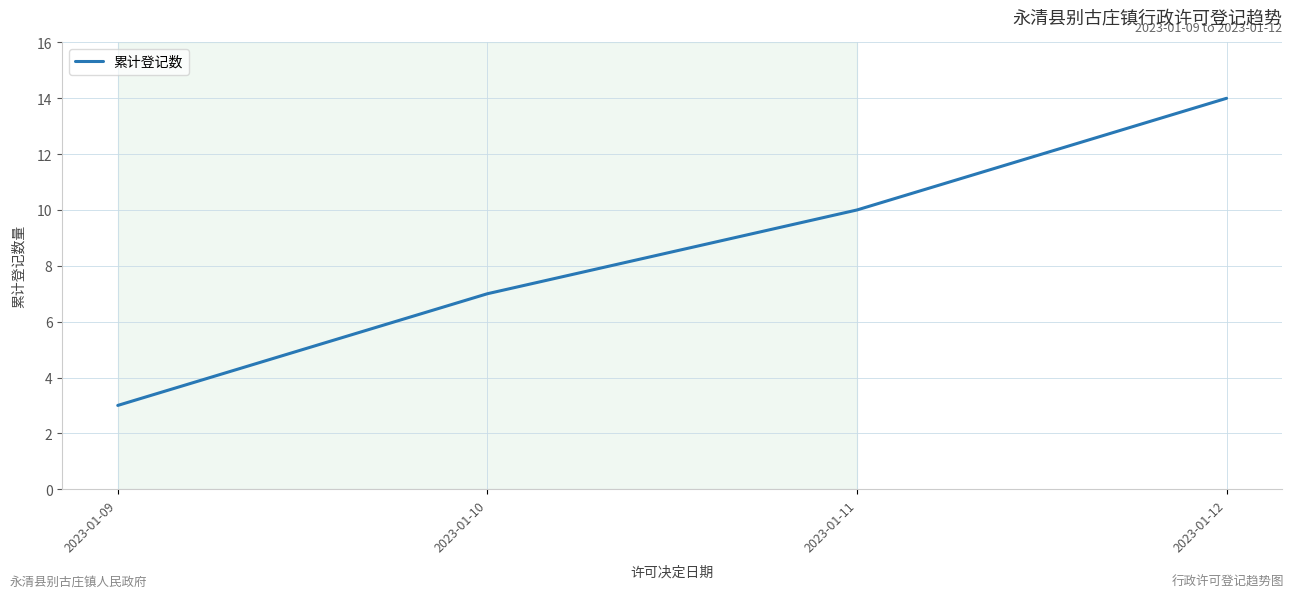

At which label is the value closest to 8?

2023-01-10